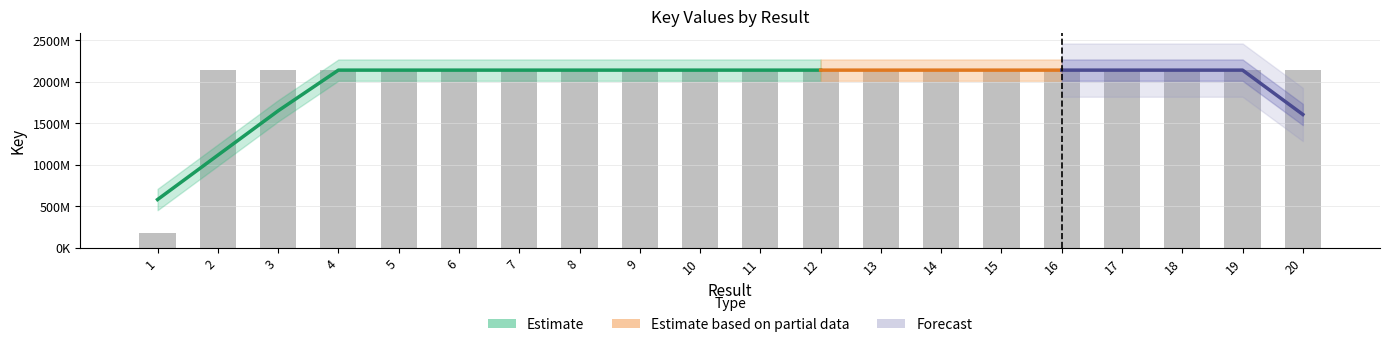

What is the minimum value shown in the chart?

175573388